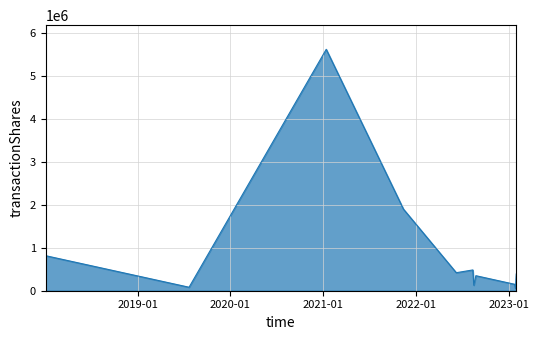

What is the difference between the maximum and minimum values?

5572394